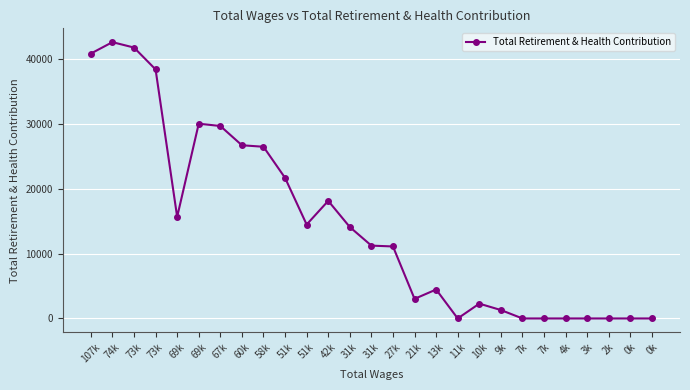

How many points are lower than both their immediate neighbors (excluding endpoints)?

4